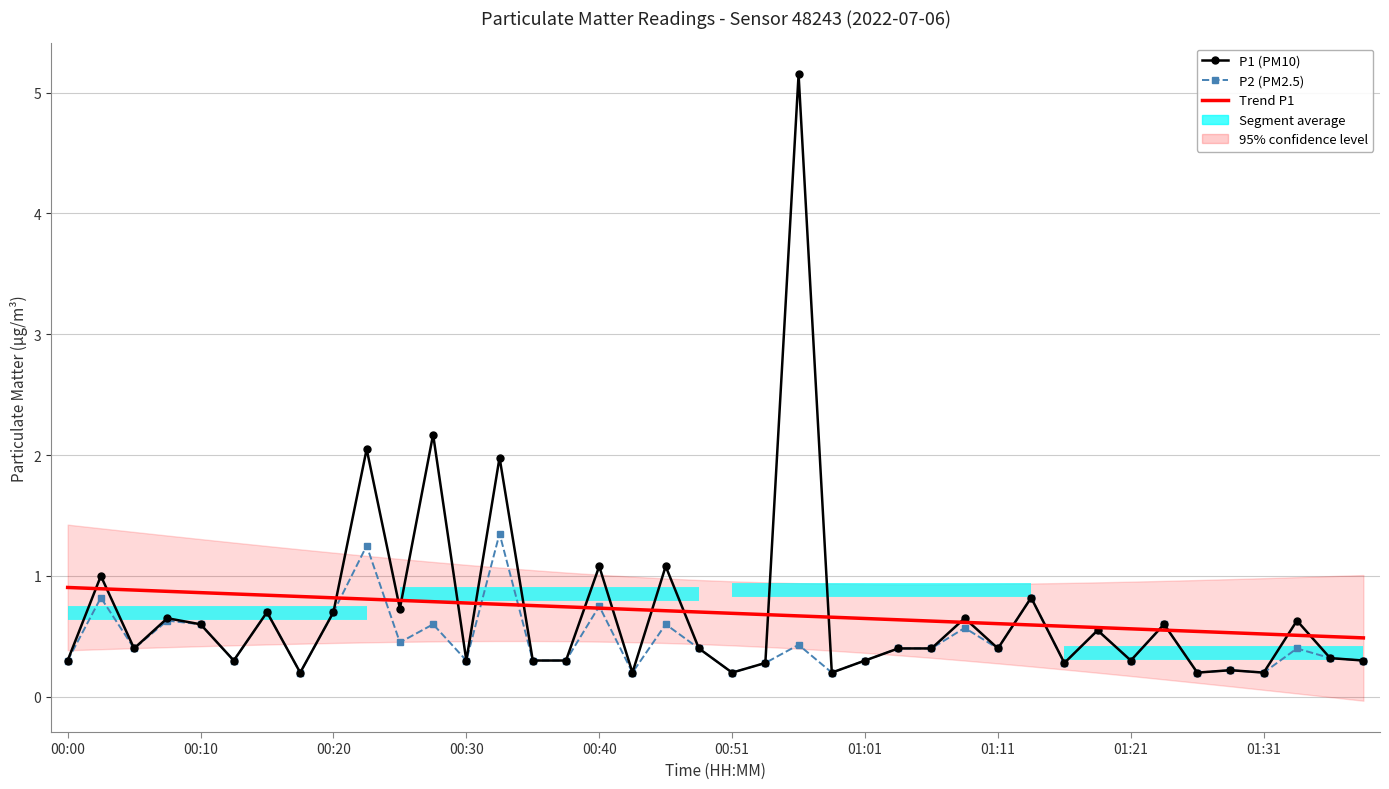

What is the sum of all Trend P1 values?

27.8